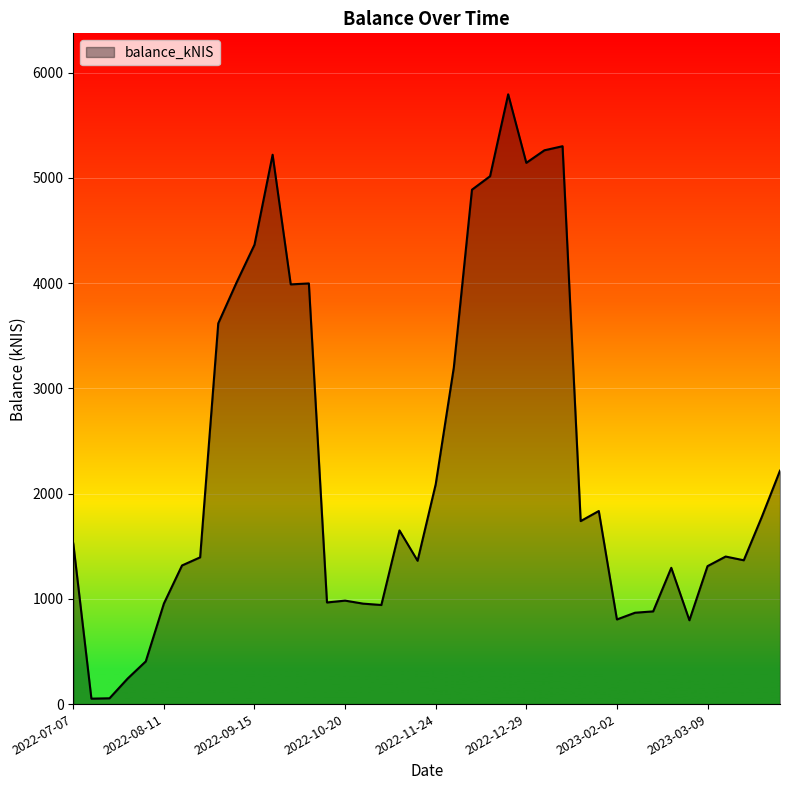

What is the greatest value displayed?

5793.9